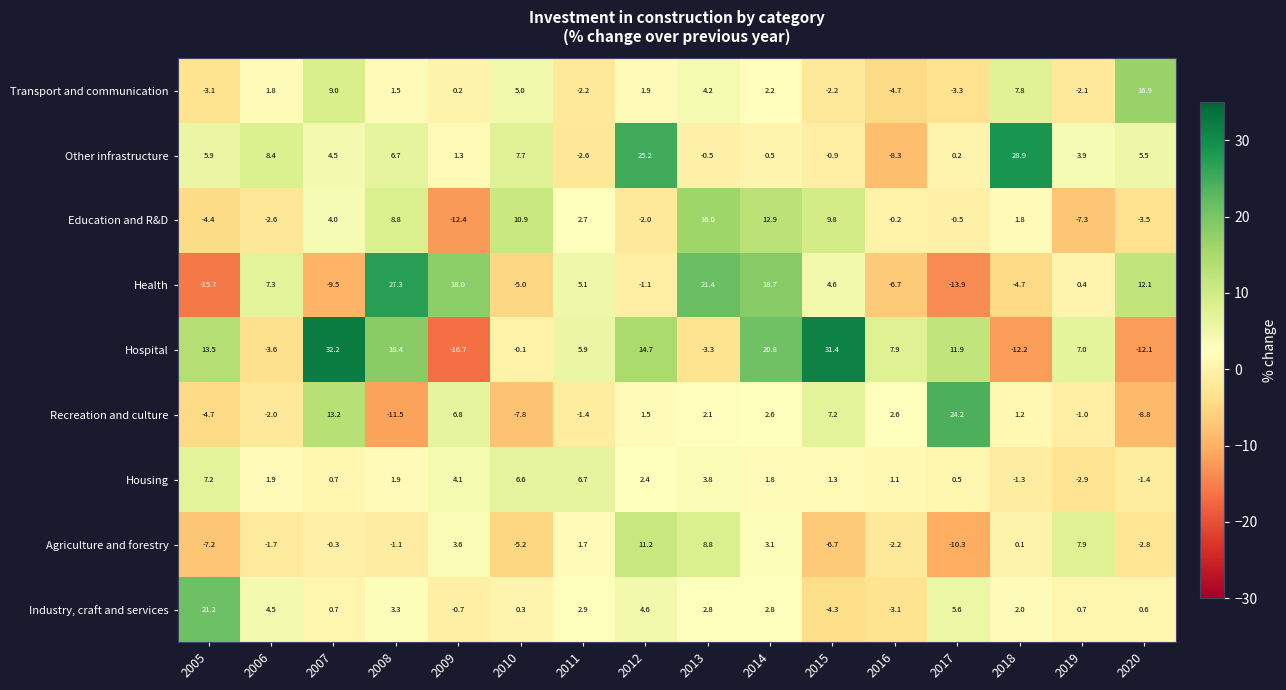

What is the total value across all series at 2009?

4.2